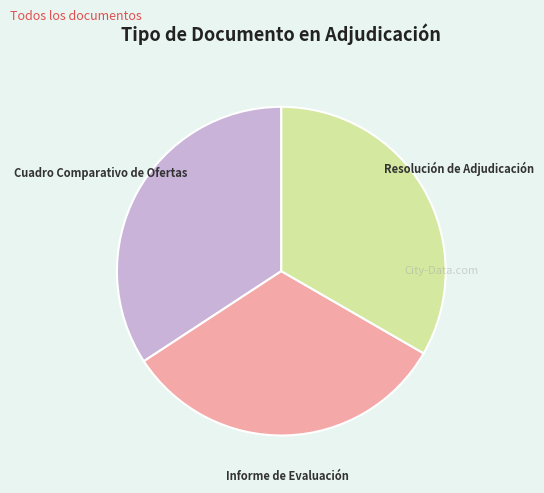

Is there any slice that represents more than half of the pie?

No